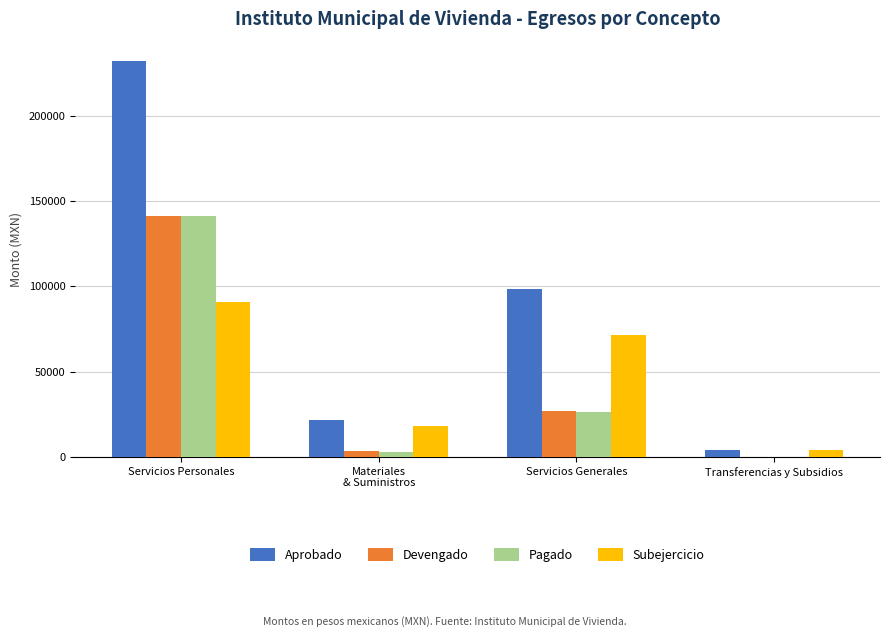

What is the total value across all series at Servicios Personales?

604804.2